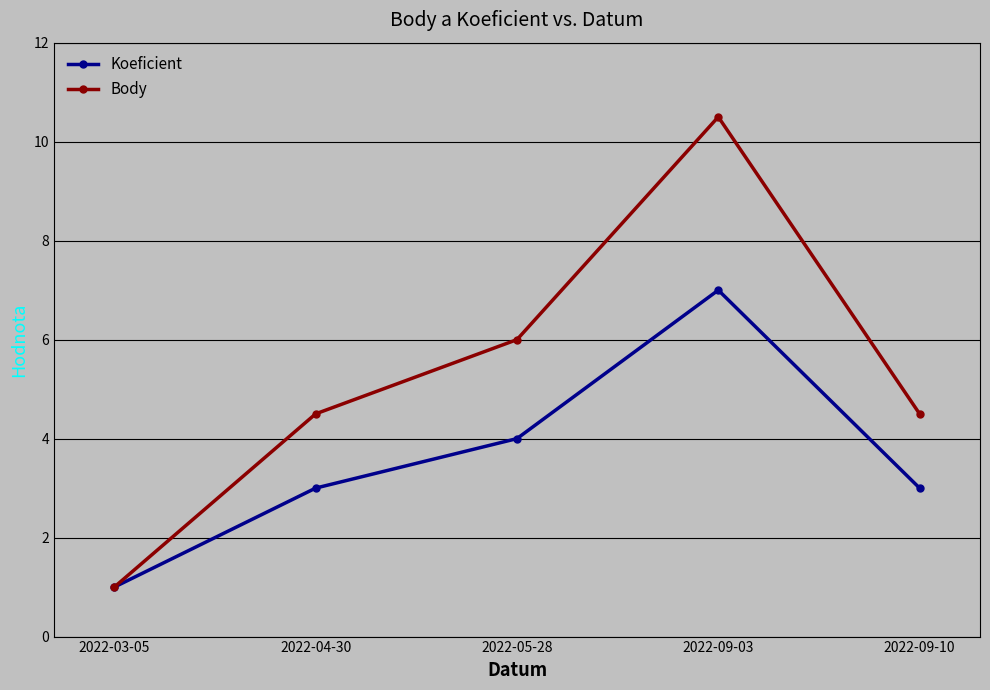

True or false: Koeficient has a value of 7.0 at 2022-09-03.

True